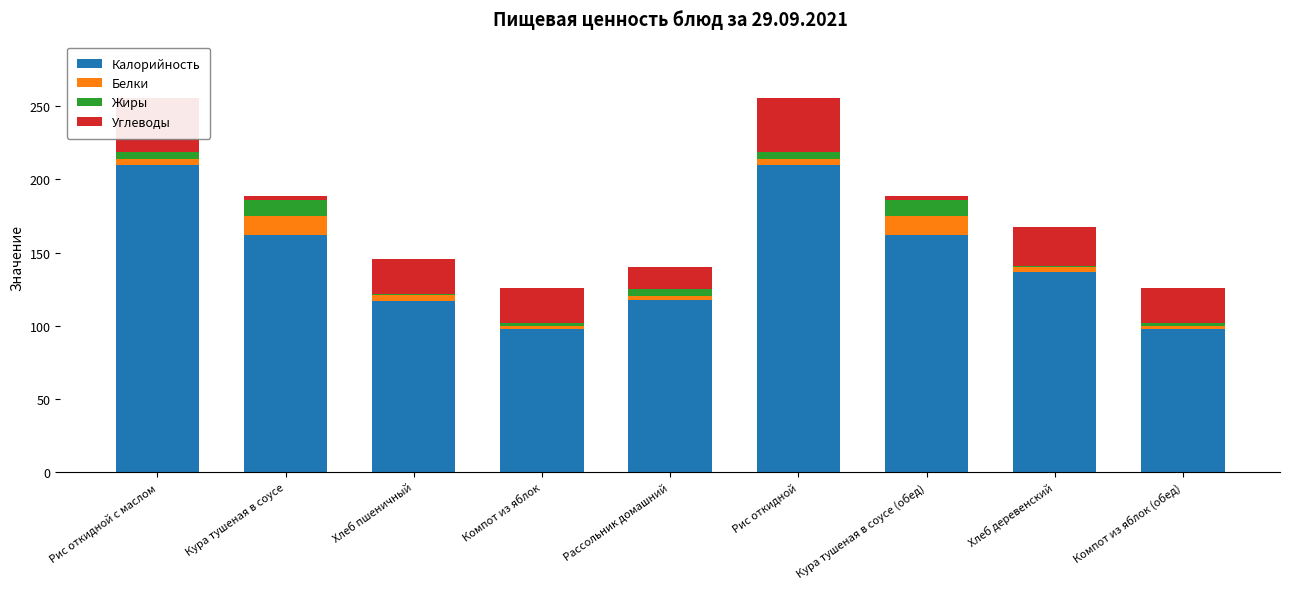

What is the difference between the maximum and second lowest values in the Белки series?

11.3